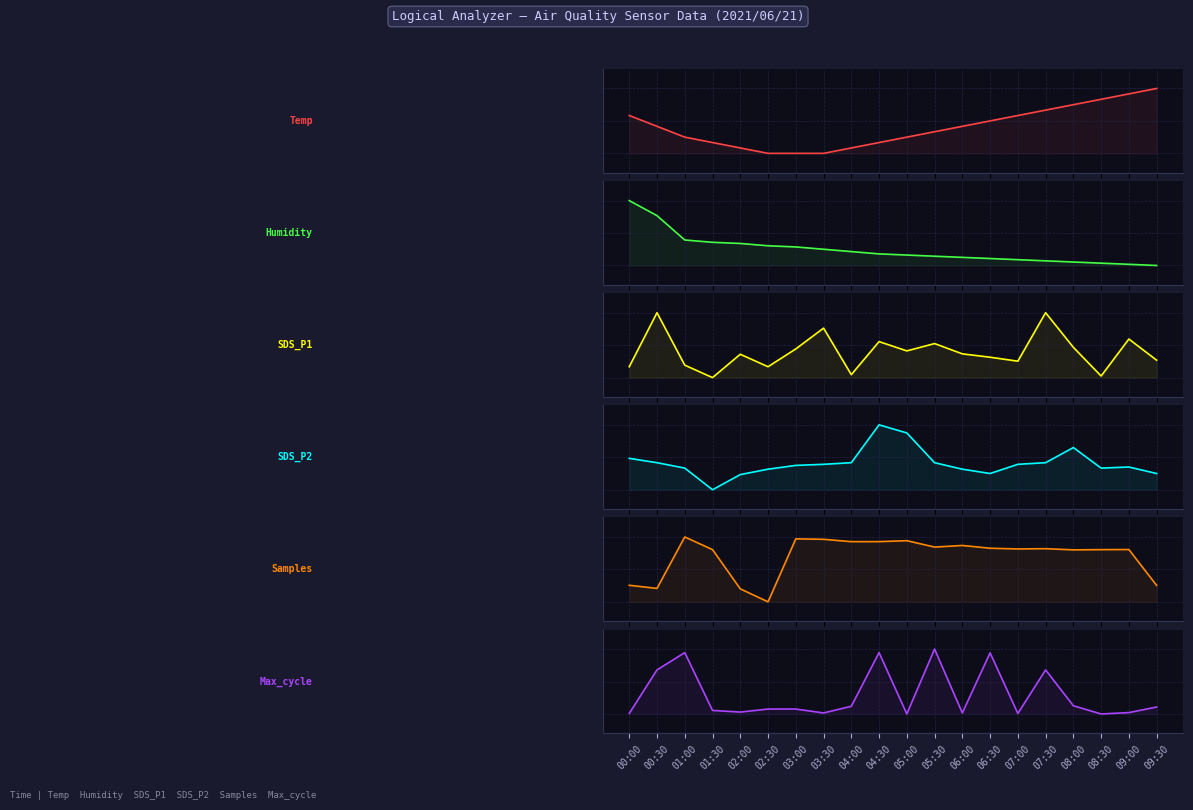

At 03:30, list the series in order from smallest to largest.

Temp, Max_cycle, Humidity, SDS_P2, SDS_P1, Samples